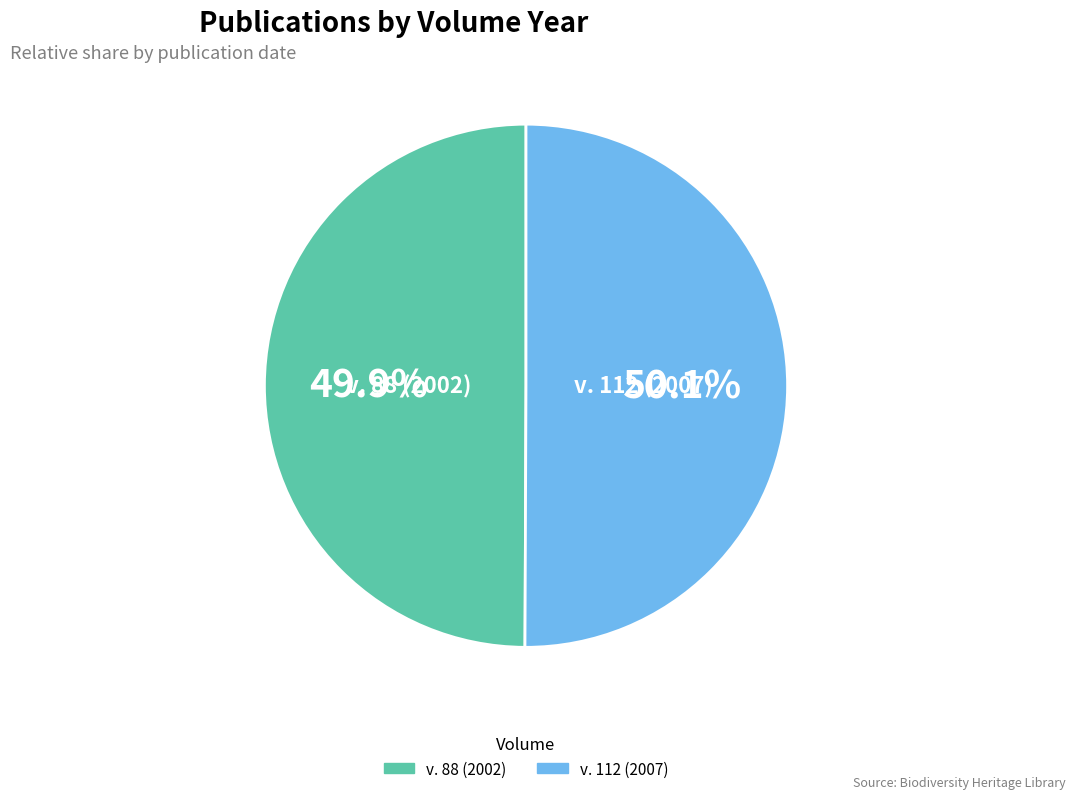

Count the number of slices in the pie.

2